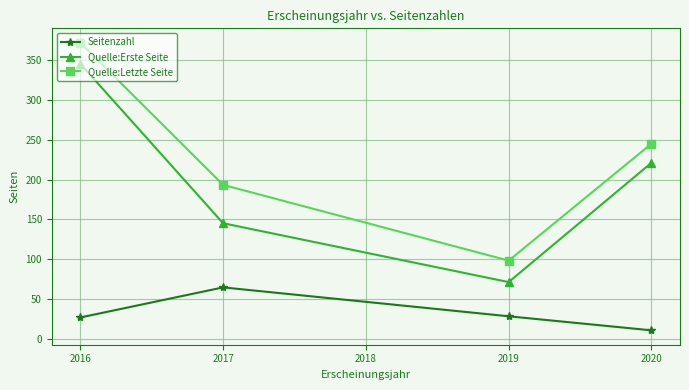

At how many categories does at least one series exceed 210?

2